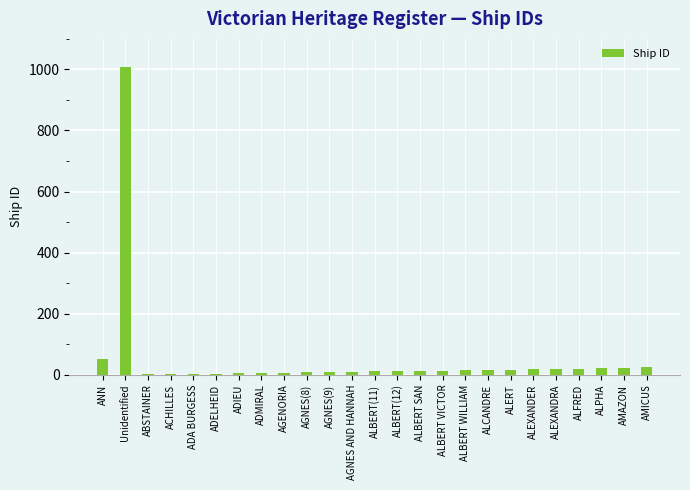

The chart shows a value of 22 at ALPHA. True or false?

True